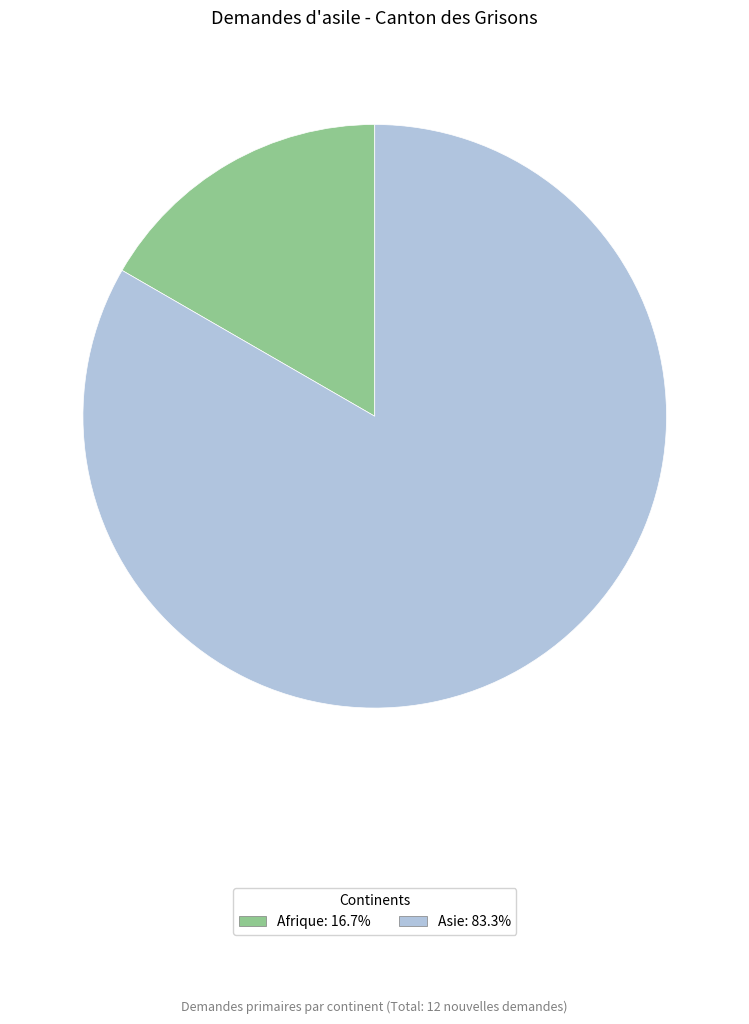

How many segments does this pie chart have?

2